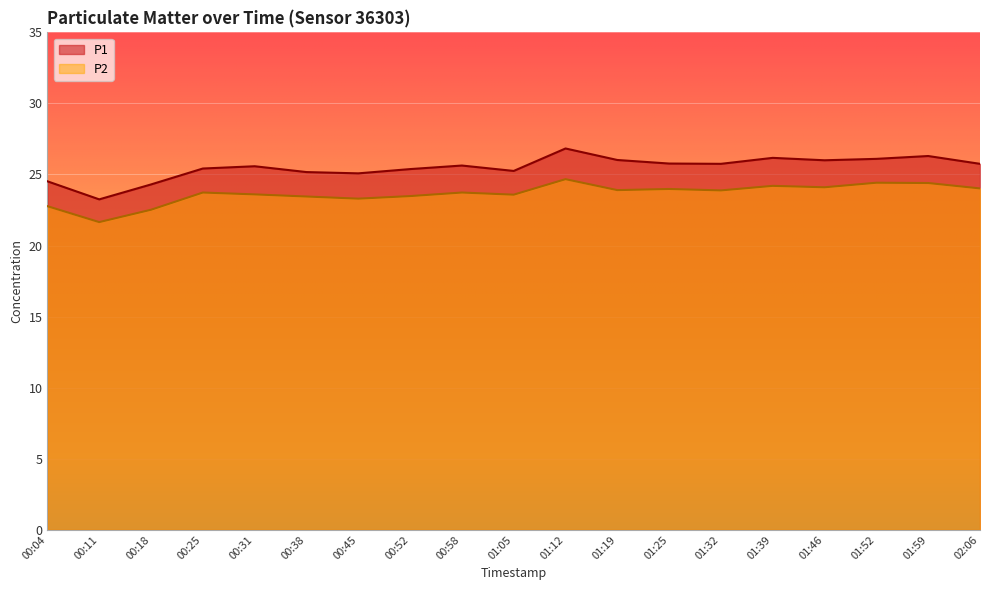

True or false: P1 and P2 intersect in this chart.

False